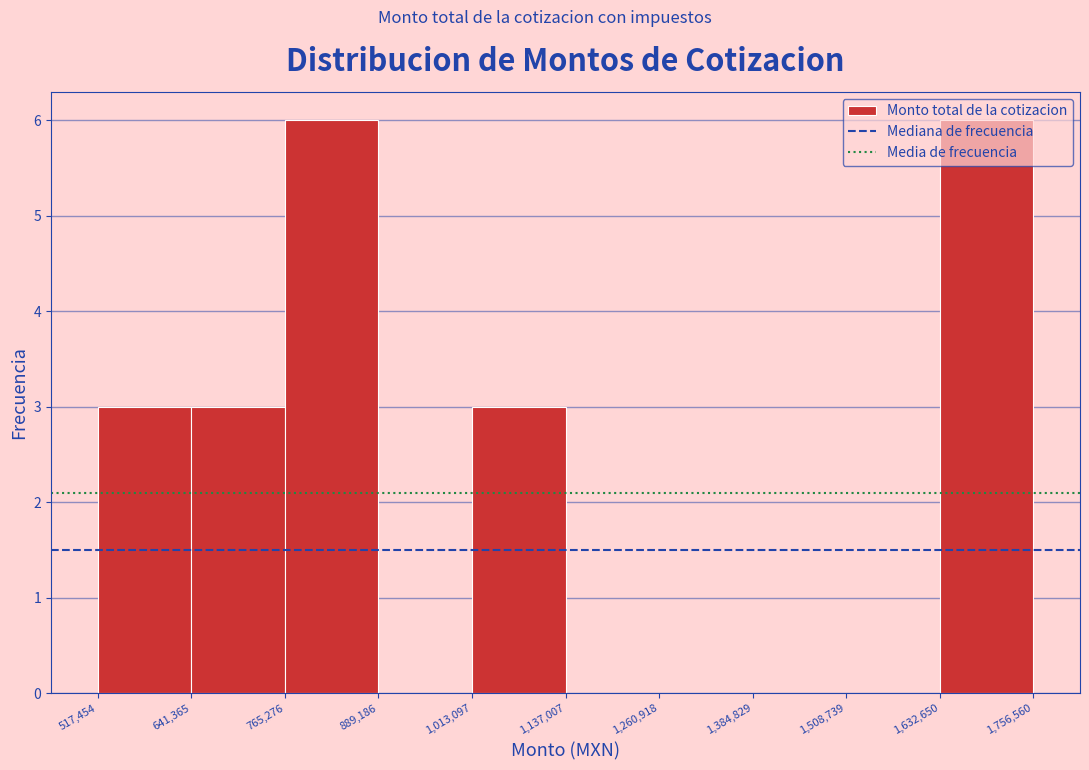

Reading left to right, list every bar in this chart as the range it spans on the x-axis followed by its height. The values are not printed on the chart, so give them approximately, as read against the axis.

517,454 to 641,365: 3
641,365 to 765,276: 3
765,276 to 889,186: 6
889,186 to 1,013,097: 0
1,013,097 to 1,137,007: 3
1,137,007 to 1,260,918: 0
1,260,918 to 1,384,829: 0
1,384,829 to 1,508,739: 0
1,508,739 to 1,632,650: 0
1,632,650 to 1,756,560: 6